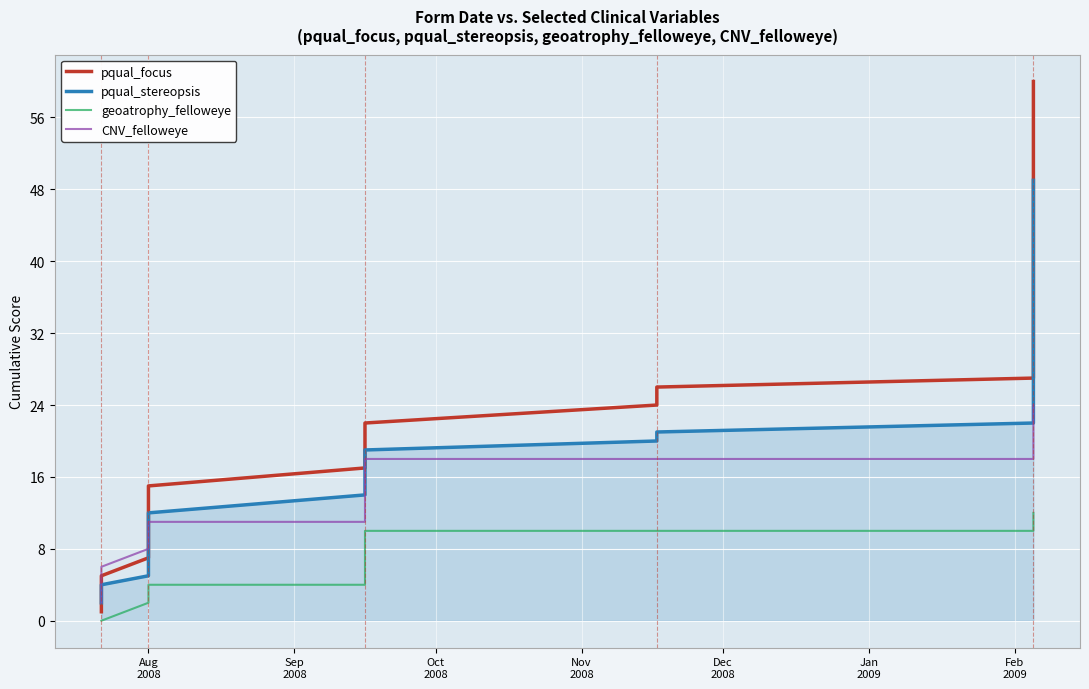

Which series has the largest total across all categories?

pqual_focus